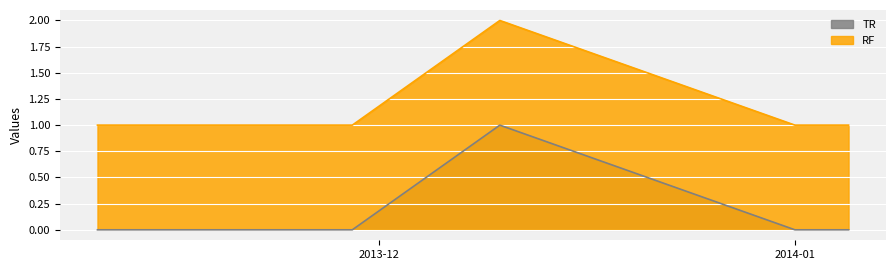

Does the chart display data point markers on the line(s)?

No